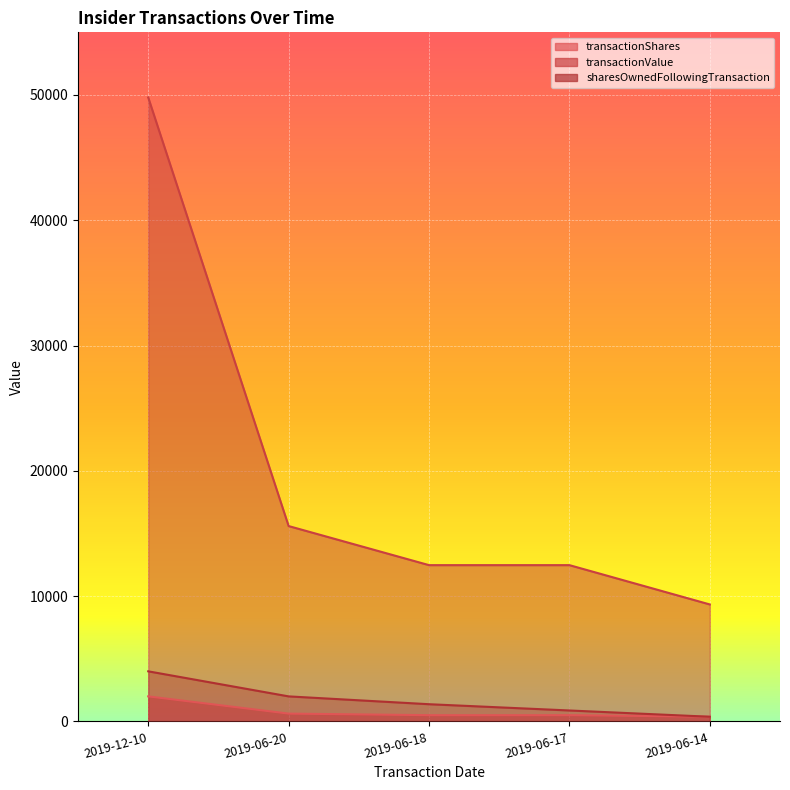

True or false: transactionShares and transactionValue intersect in this chart.

False